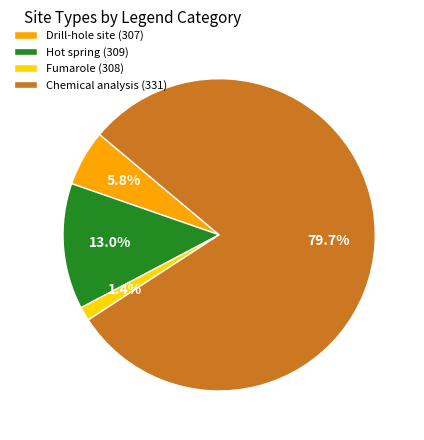

What is the majority slice?

Chemical analysis (331)